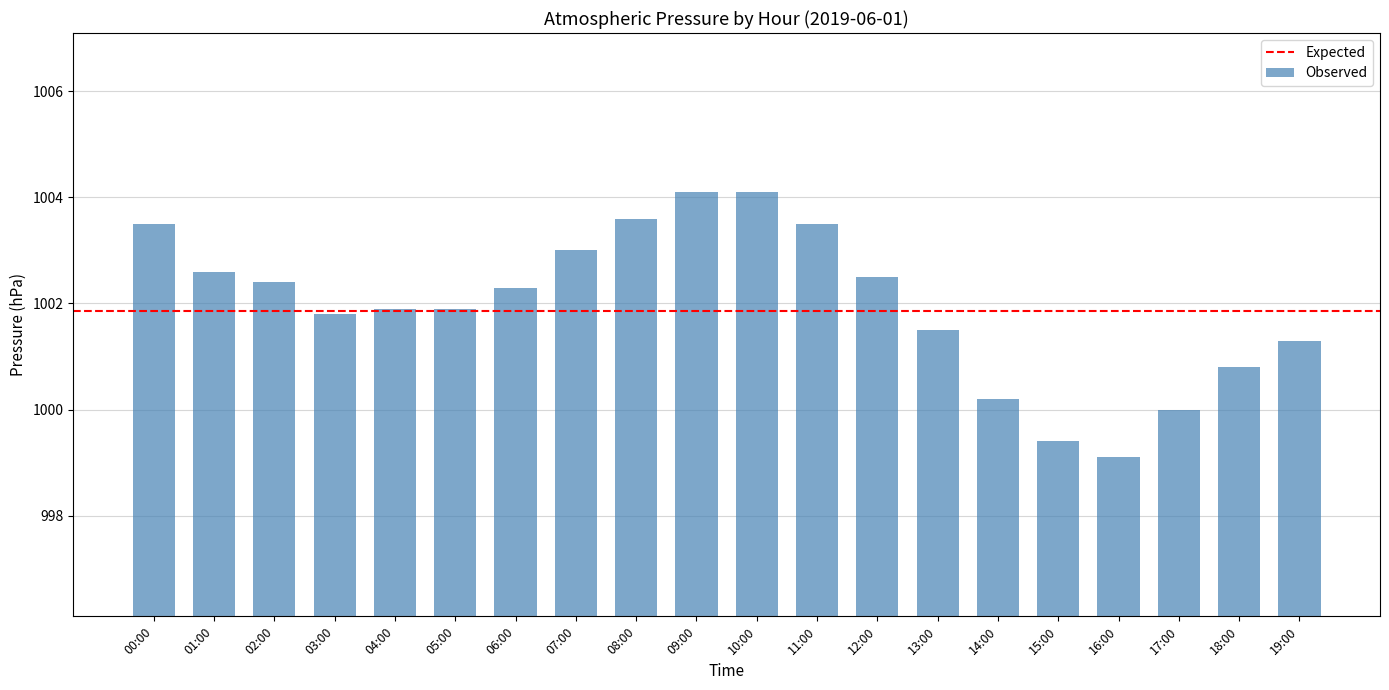

Are the bars horizontal?

No